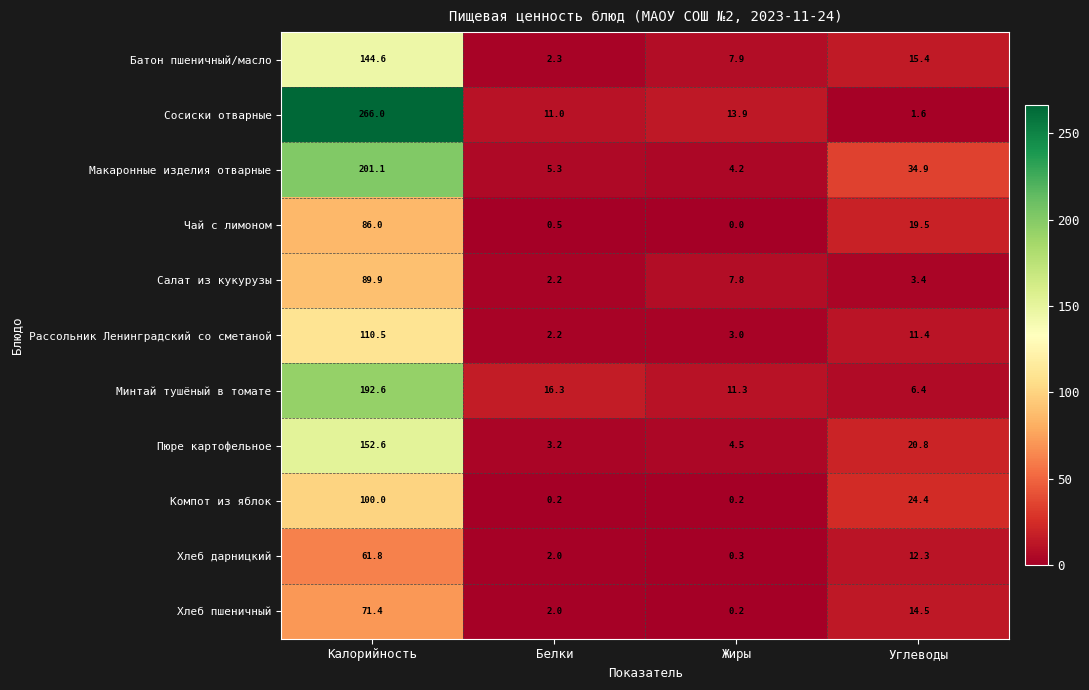

What is the difference between the highest and lowest values at Калорийность?

204.2